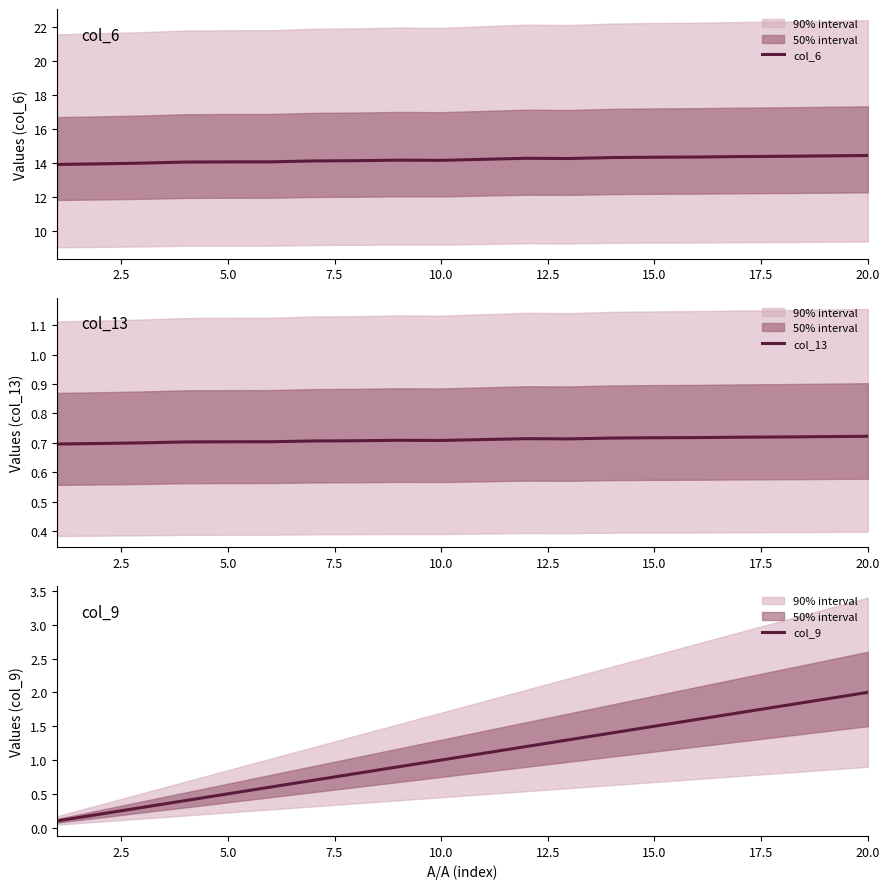

How many interior local peaks does the col_13 series have?

2